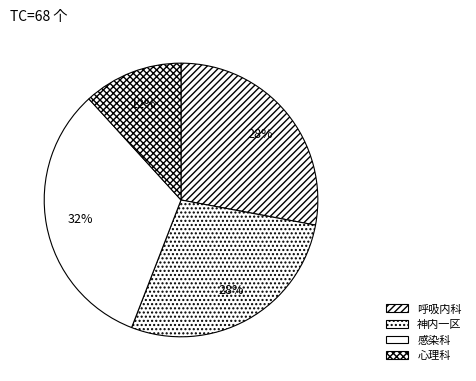

What percentage is the 心理科 slice, to the nearest percent?

12%